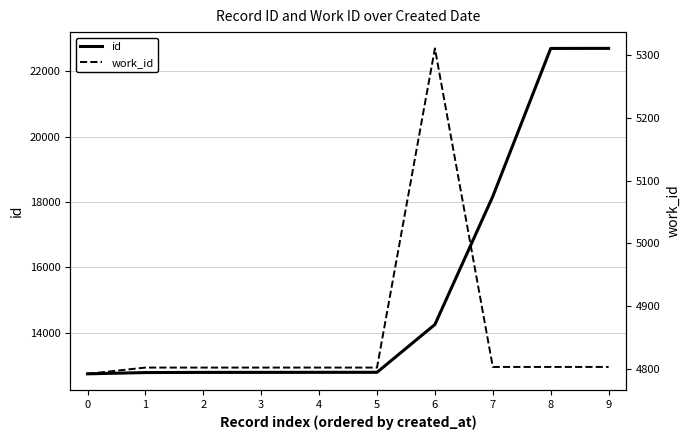

Is the value of id at 1 greater than the value of work_id at 2?

Yes